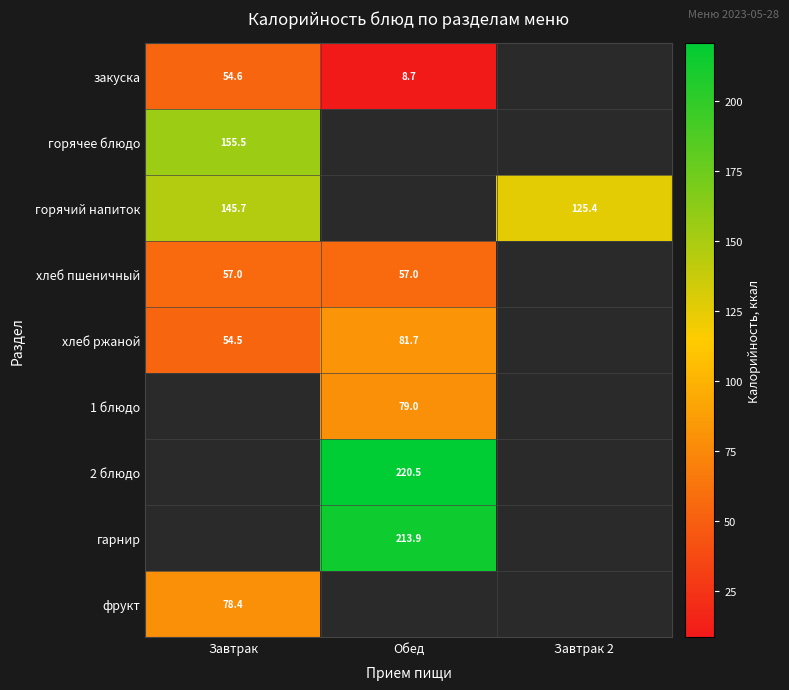

True or false: хлеб пшеничный has a value of 57.0 at Обед.

True